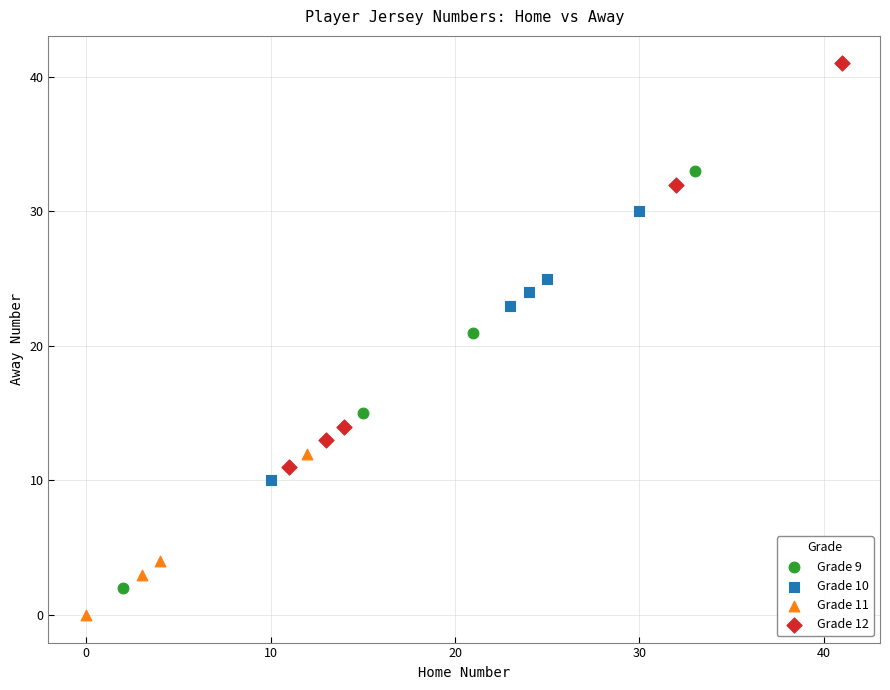

Which series reaches the minimum Y coordinate?

Grade 11